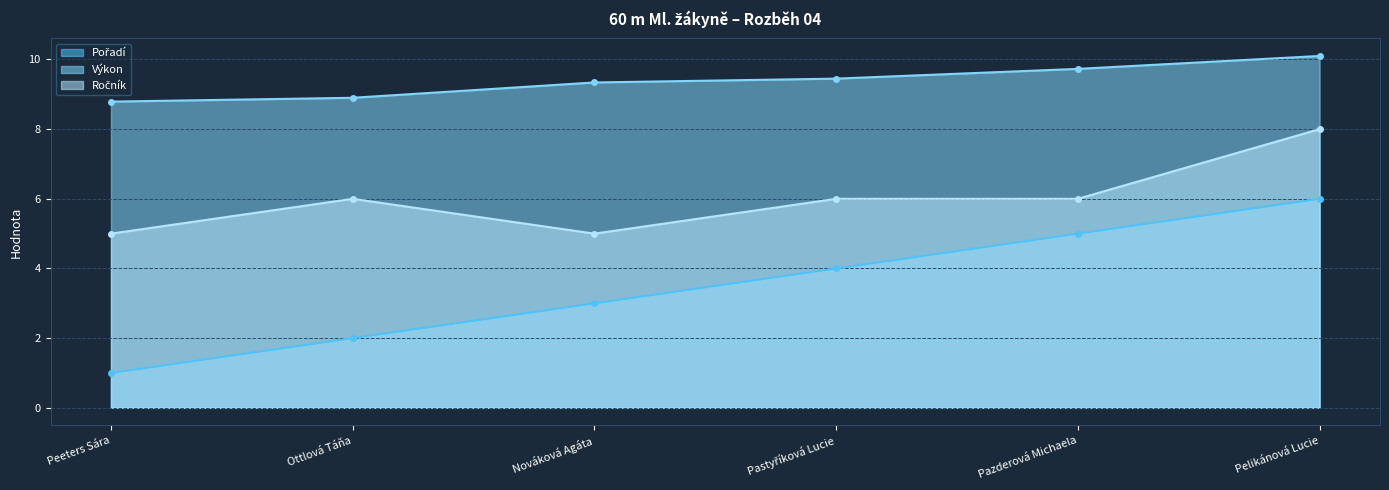

What is the sum of all Ročník values?

36.0